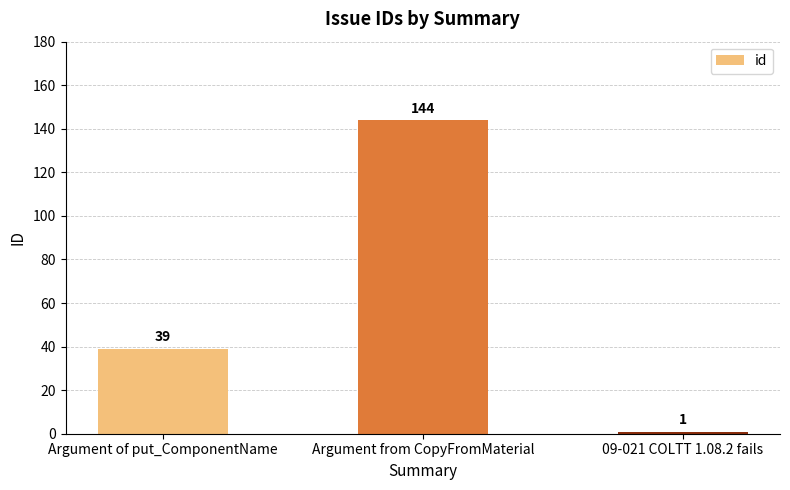

How many bars are there in total?

3